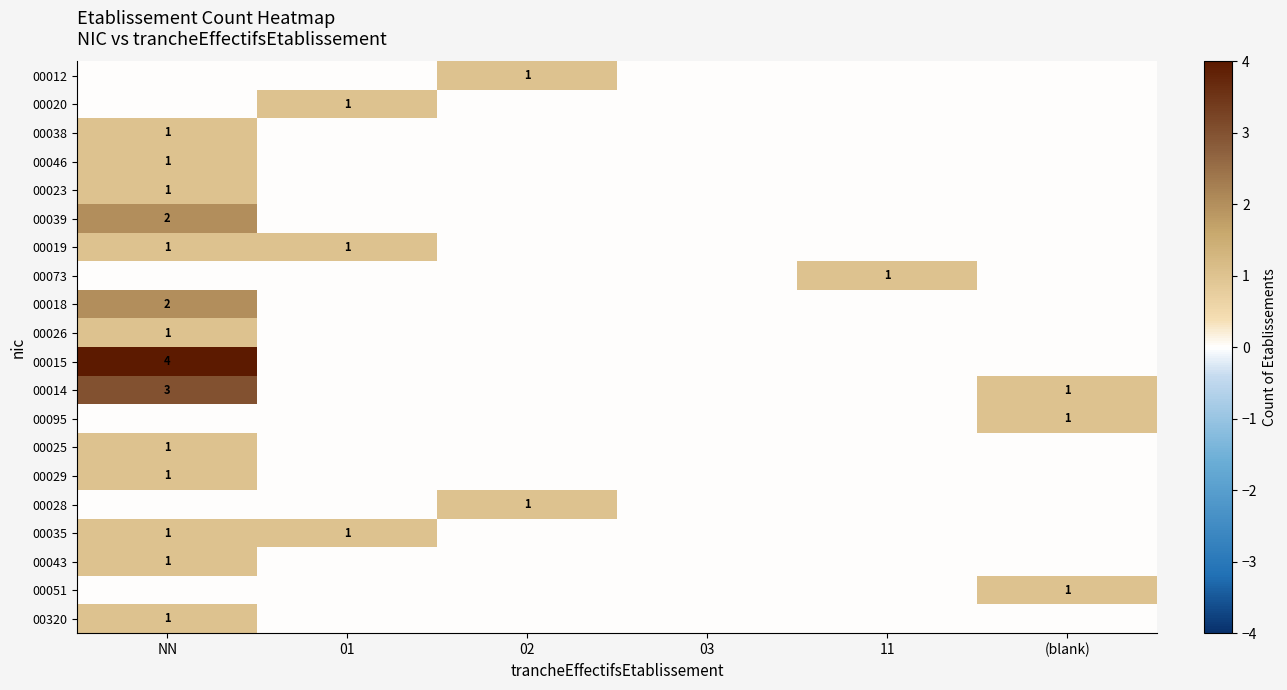

What is the total value across all series at NN?

21